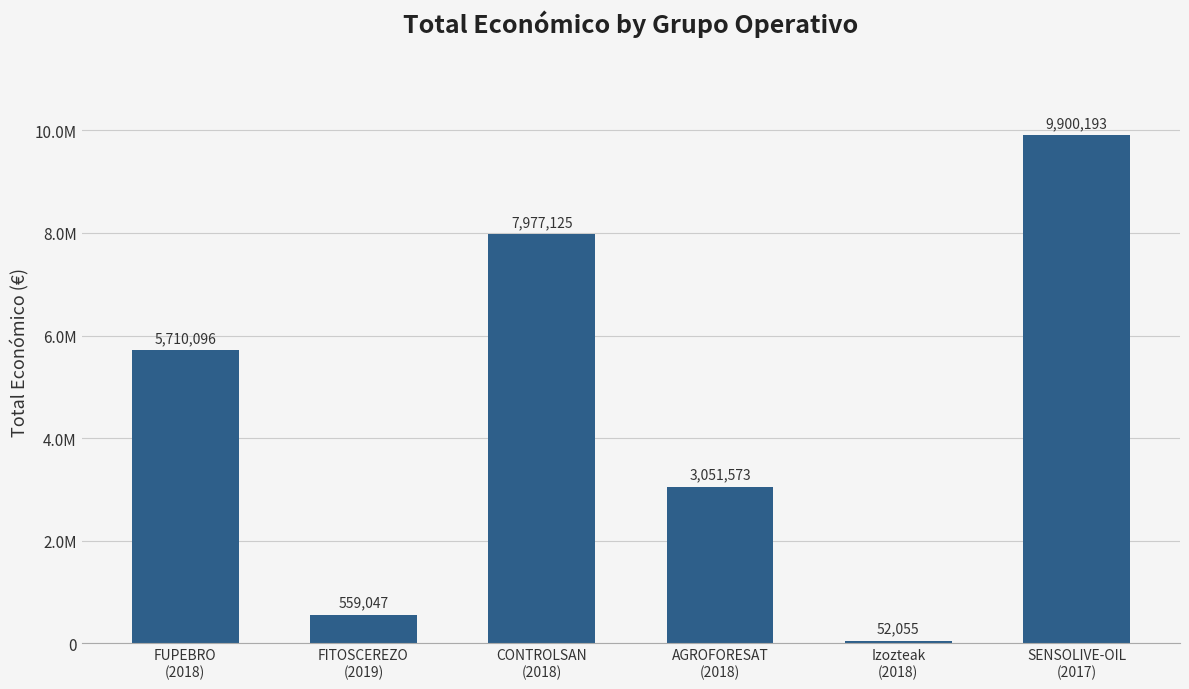

Which has a higher value, Izozteak
(2018) or AGROFORESAT
(2018)?

AGROFORESAT
(2018)